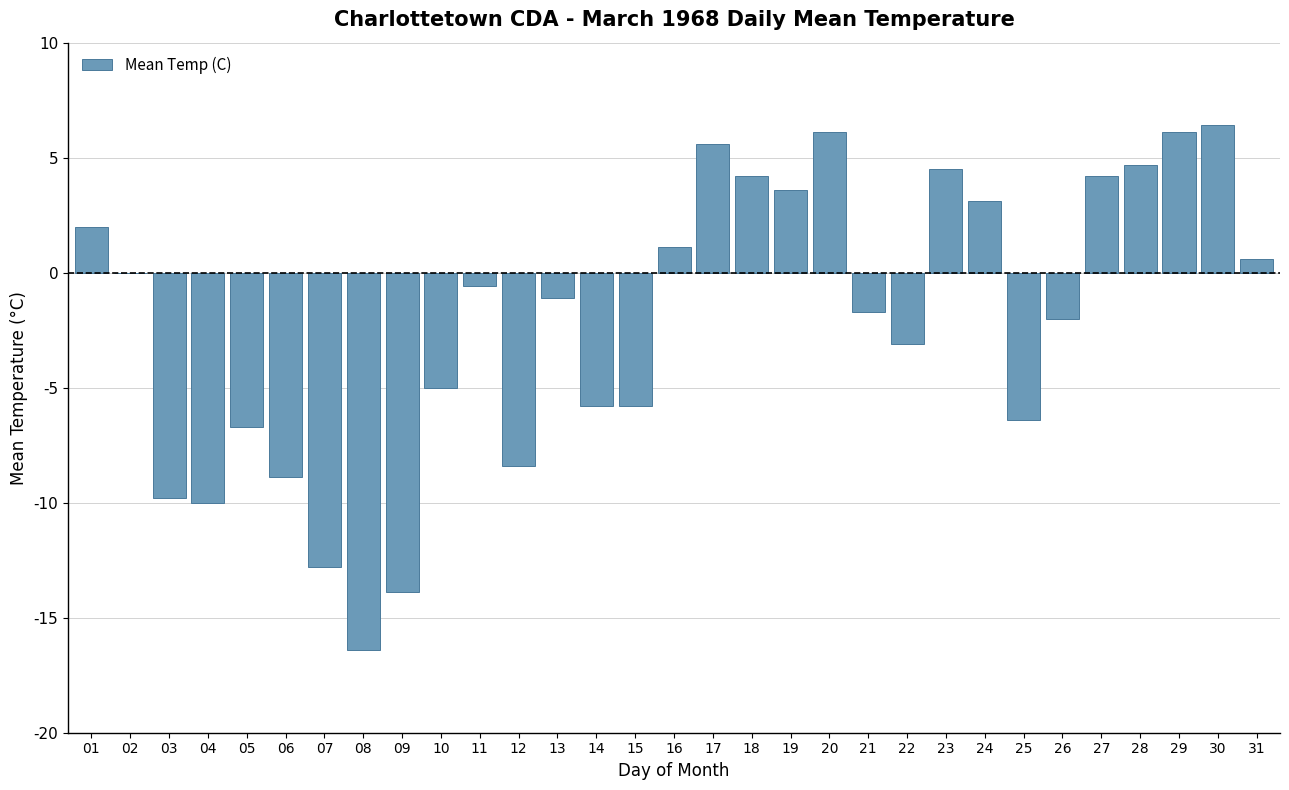

Reading right to left, what are all the values shown in this chart?

31=0.6	30=6.4	29=6.1	28=4.7	27=4.2	26=-2.0	25=-6.4	24=3.1	23=4.5	22=-3.1	21=-1.7	20=6.1	19=3.6	18=4.2	17=5.6	16=1.1	15=-5.8	14=-5.8	13=-1.1	12=-8.4	11=-0.6	10=-5.0	09=-13.9	08=-16.4	07=-12.8	06=-8.9	05=-6.7	04=-10.0	03=-9.8	02=0.0	01=2.0